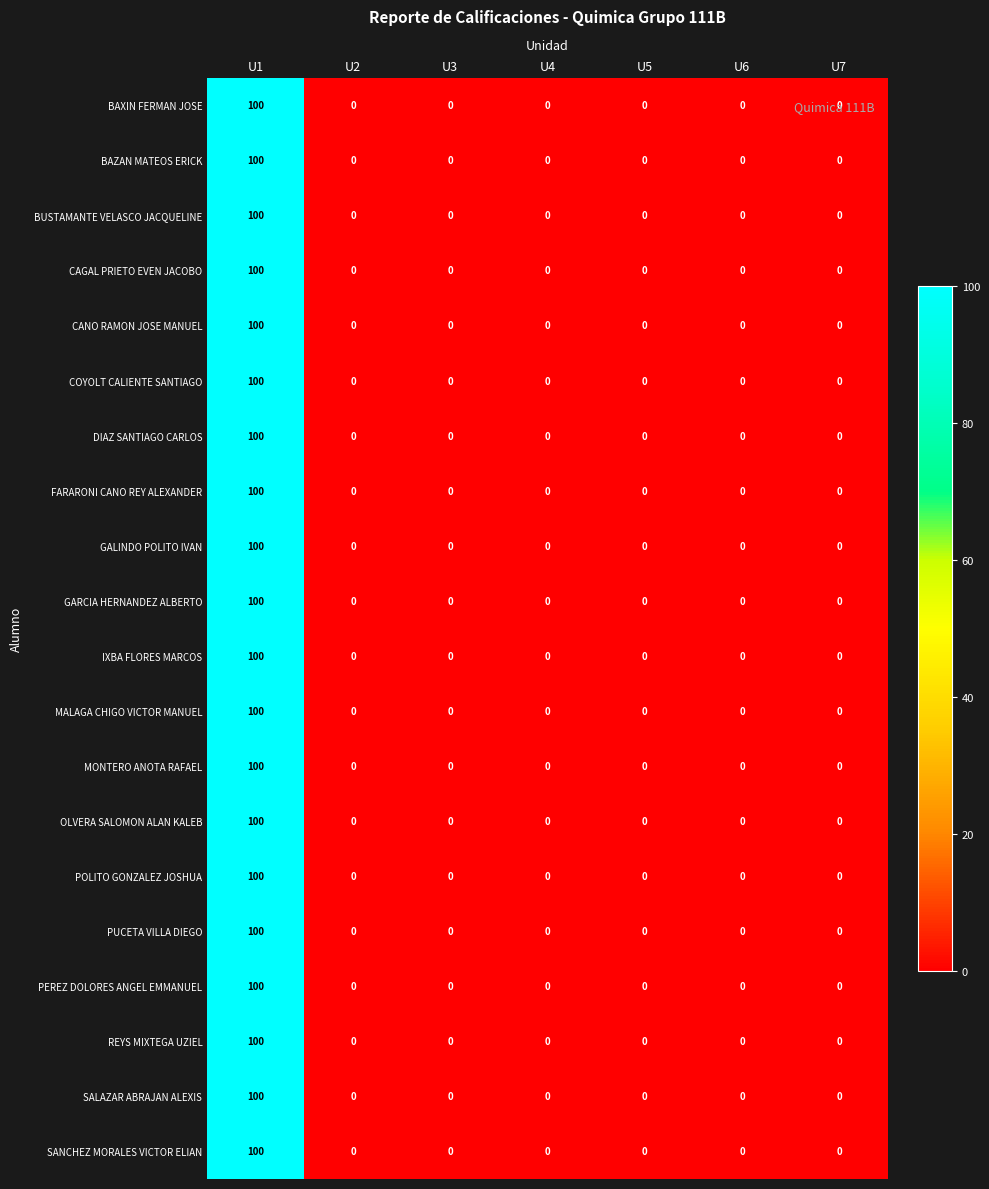

What is the average value of the CANO RAMON JOSE MANUEL series?

14